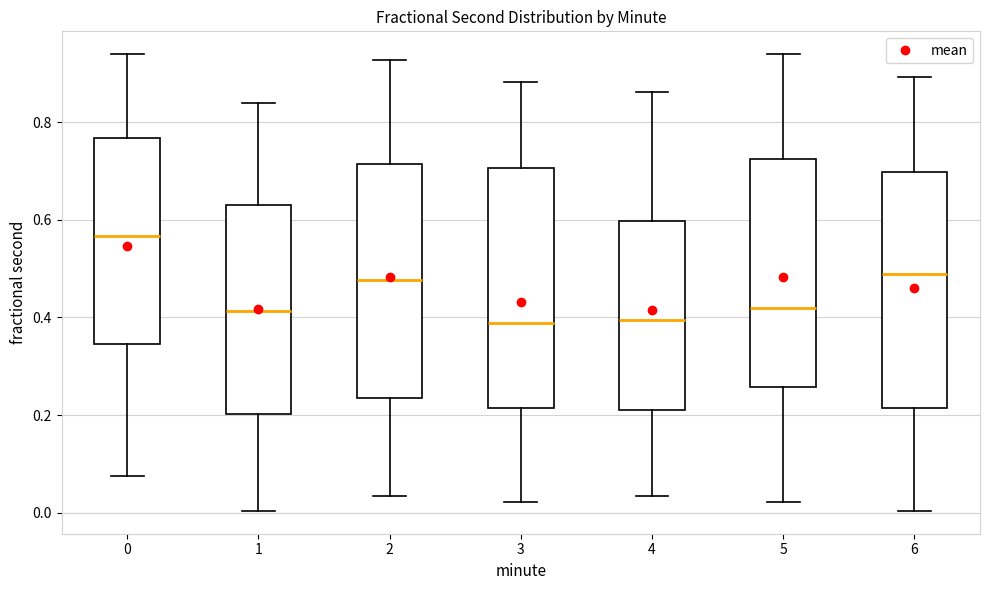

Where does the median line of the box at x = 2 sit on the y-axis? The values are not printed on the chart, so give them approximately, as read against the axis.

0.48